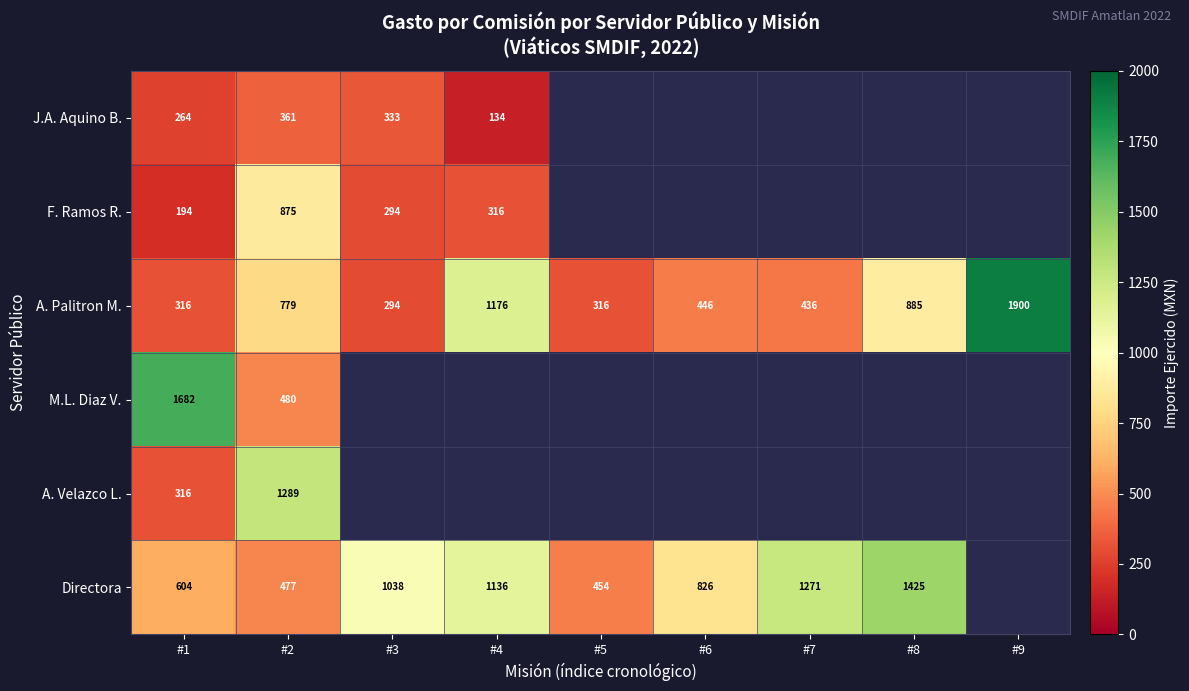

At #2, list the series in order from largest to smallest.

A. Velazco L., F. Ramos R., A. Palitron M., M.L. Diaz V., Directora, J.A. Aquino B.